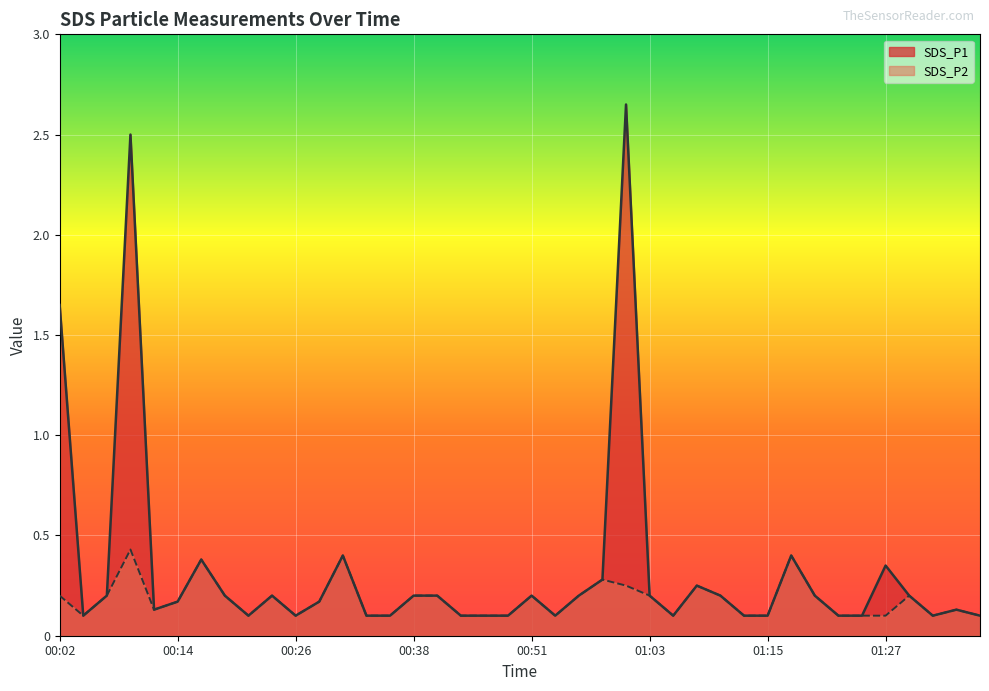

Read the SDS_P1 value at 01:17.

0.4